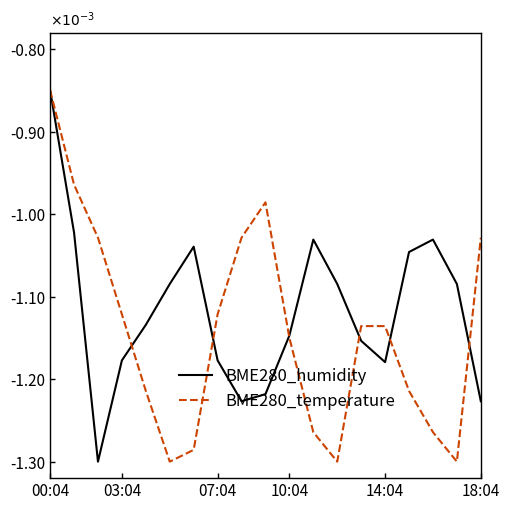

Is this an area chart (filled region under the line)?

No